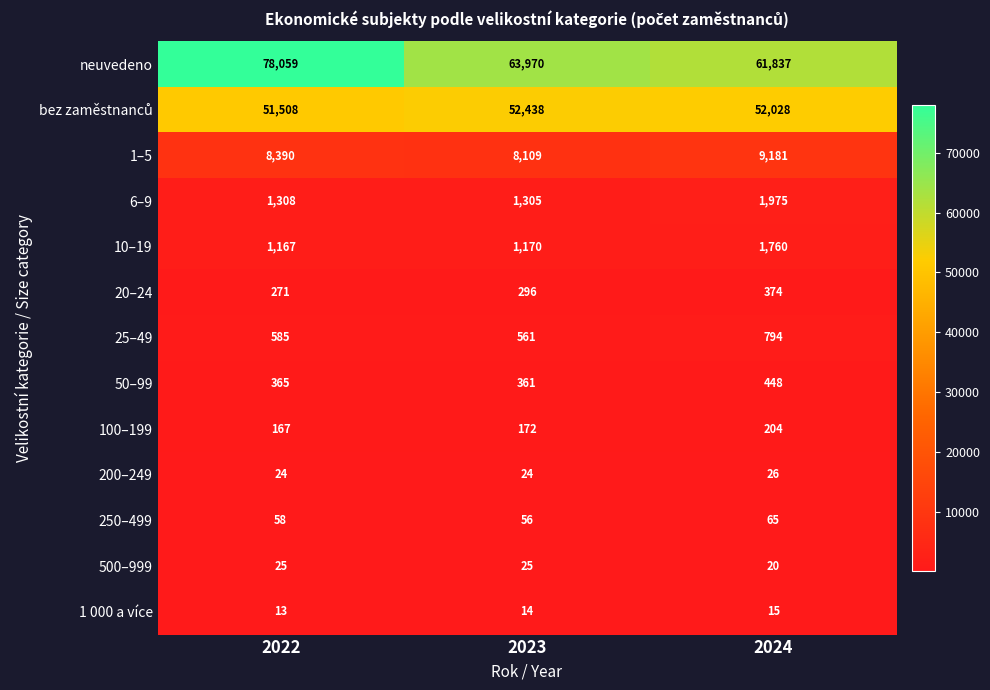

The value of 1 000 a více at 2022 is 18. True or false?

False